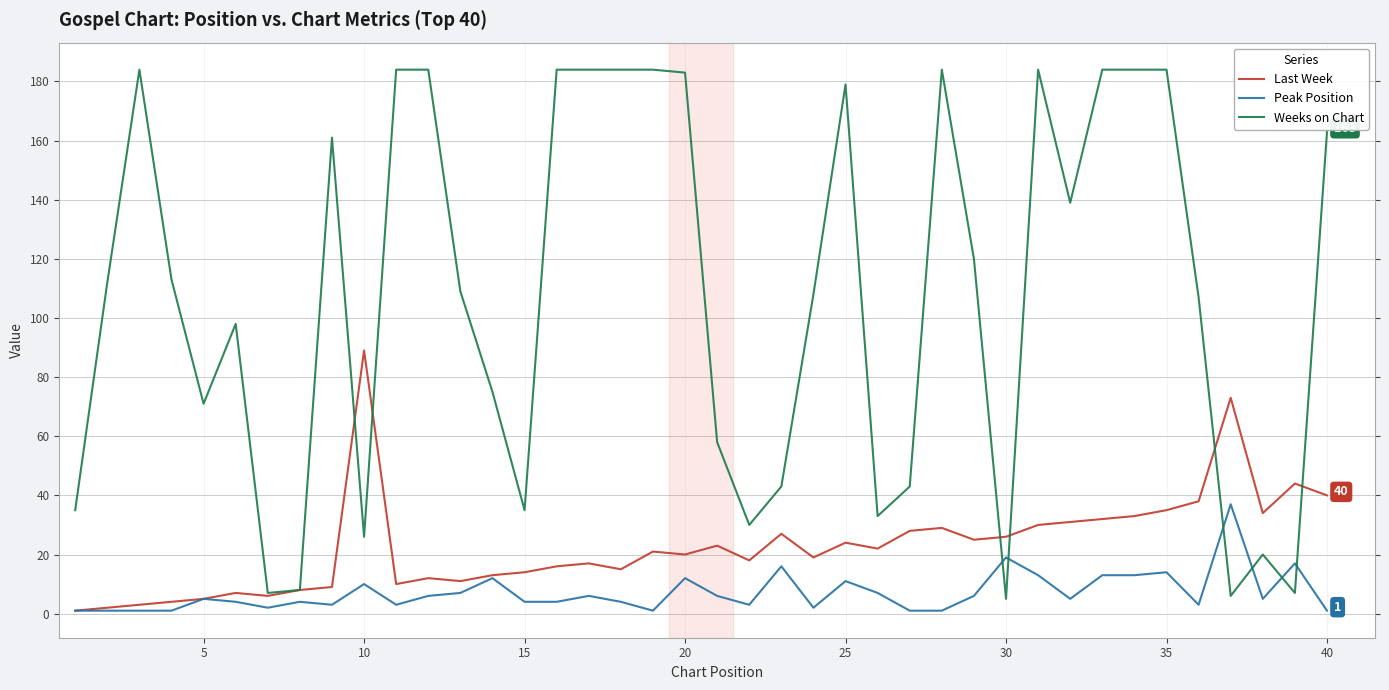

What are all the series names shown in the legend?

Last Week, Peak Position, Weeks on Chart